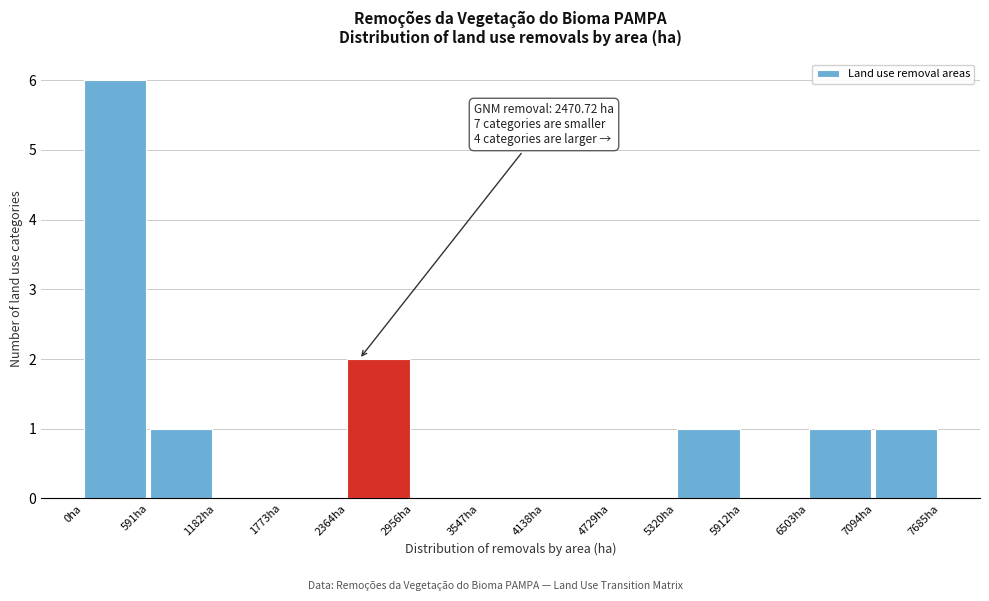

Over which range of the x-axis is the bar tallest?

0 to 600